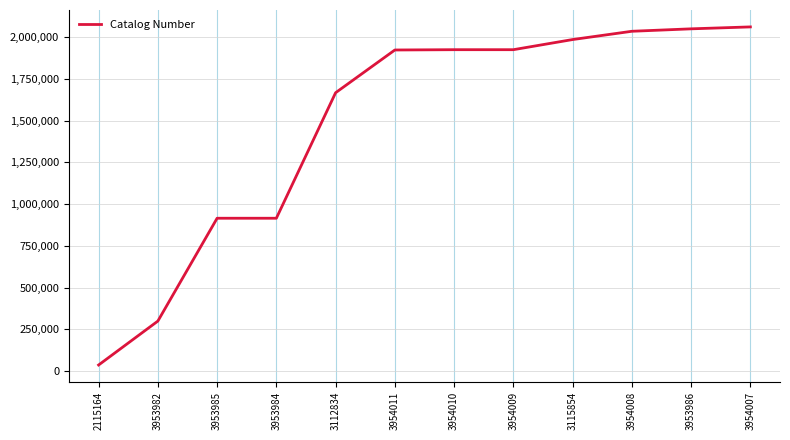

What position from the left is 3953986?

11